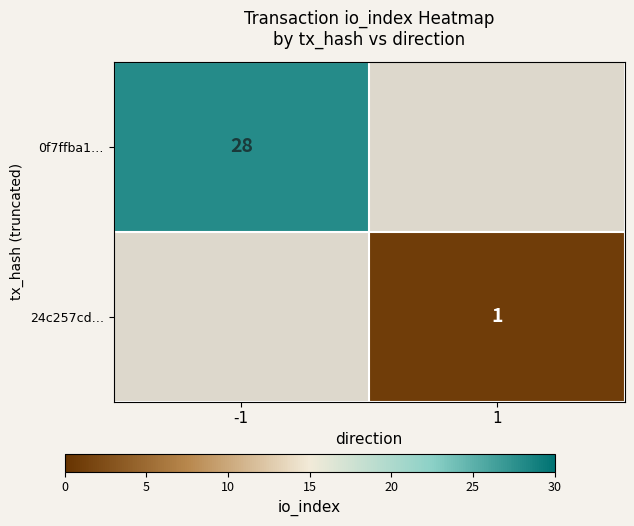

The 24c257cd… series shows 1 at 1. True or false?

True